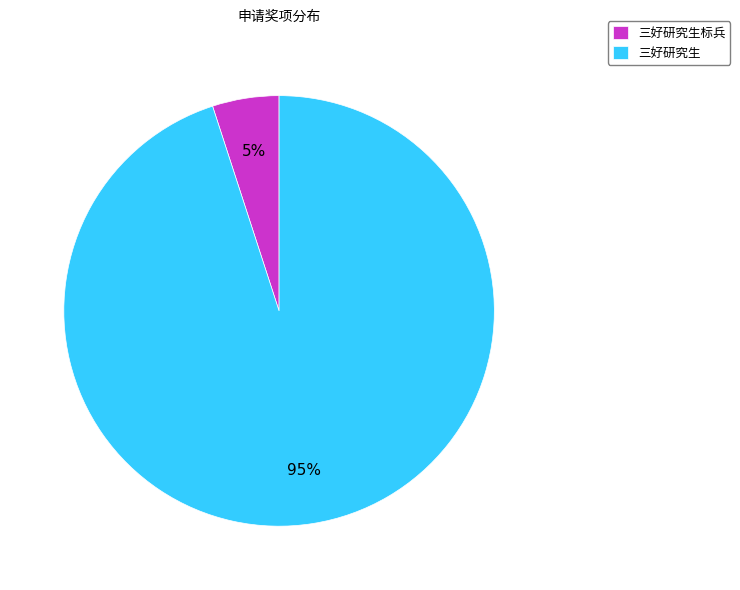

Does any single category account for the majority?

Yes